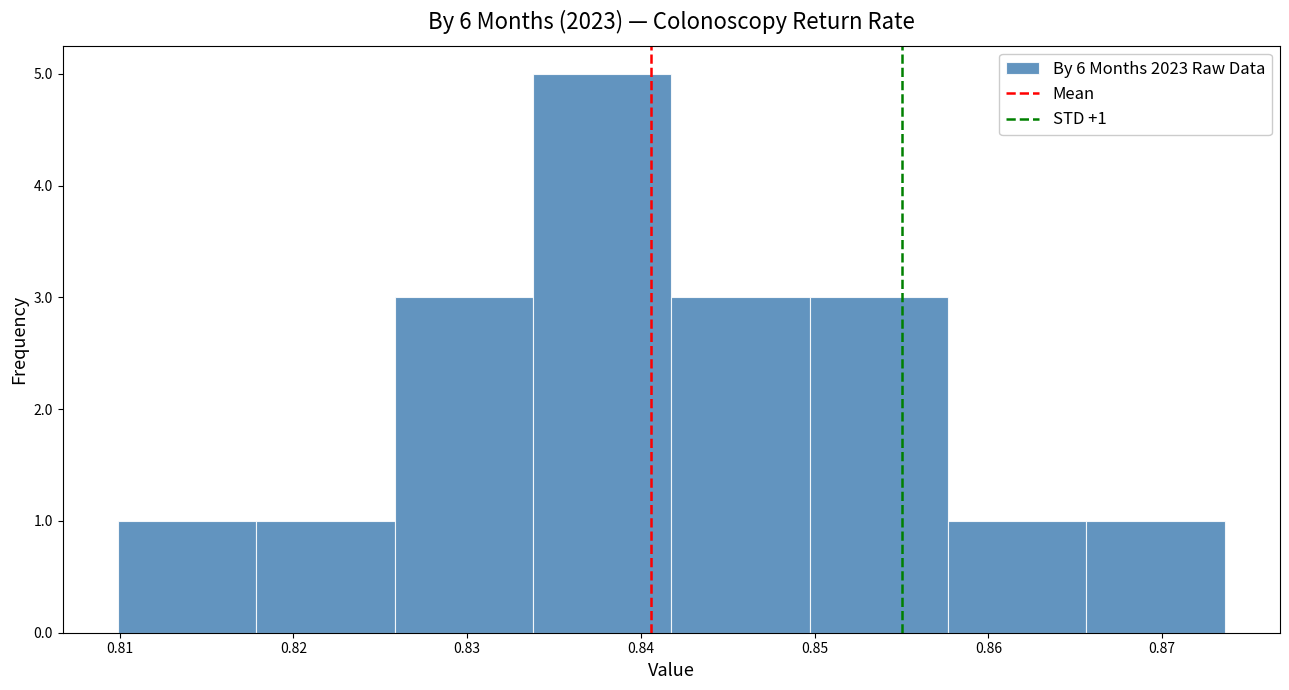

Which range on the x-axis has the tallest bar?

0.834 to 0.842